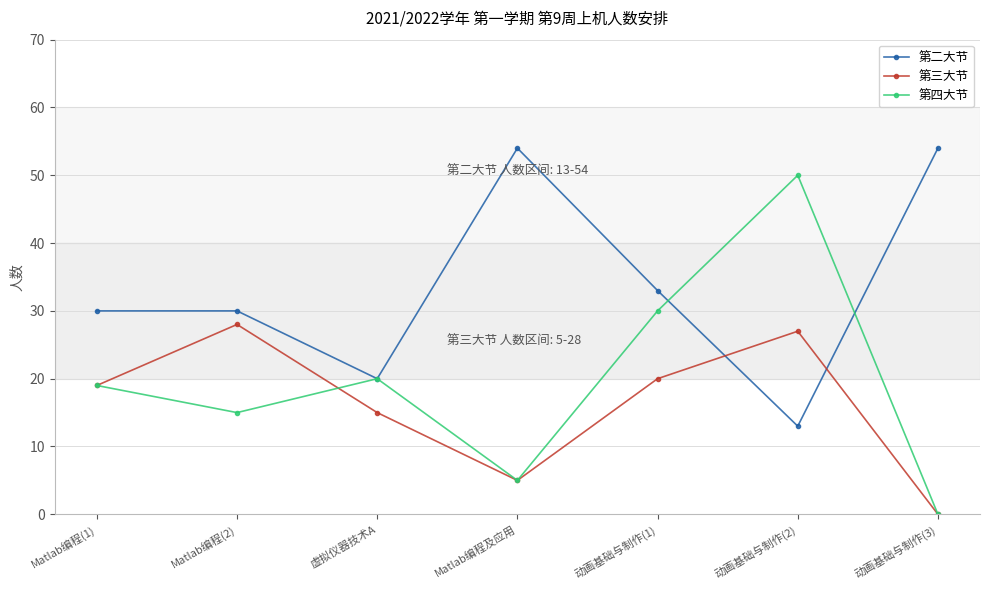

At which category is the sum across all series the highest?

动画基础与制作(2)